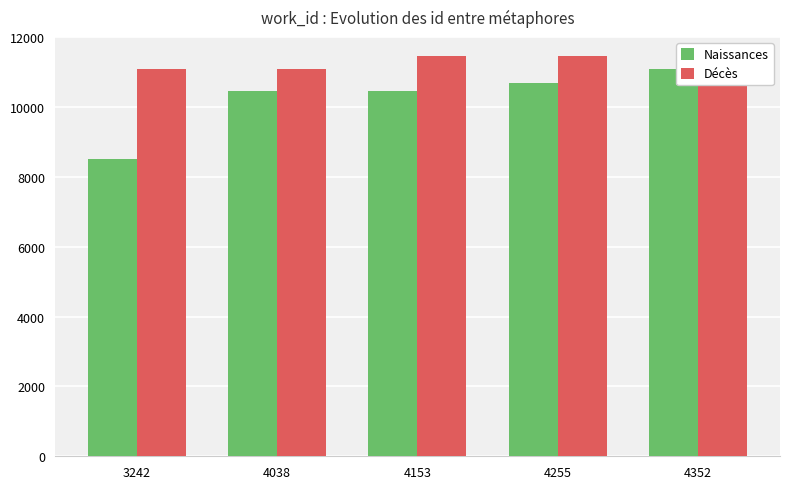

How many bars are there in total?

10